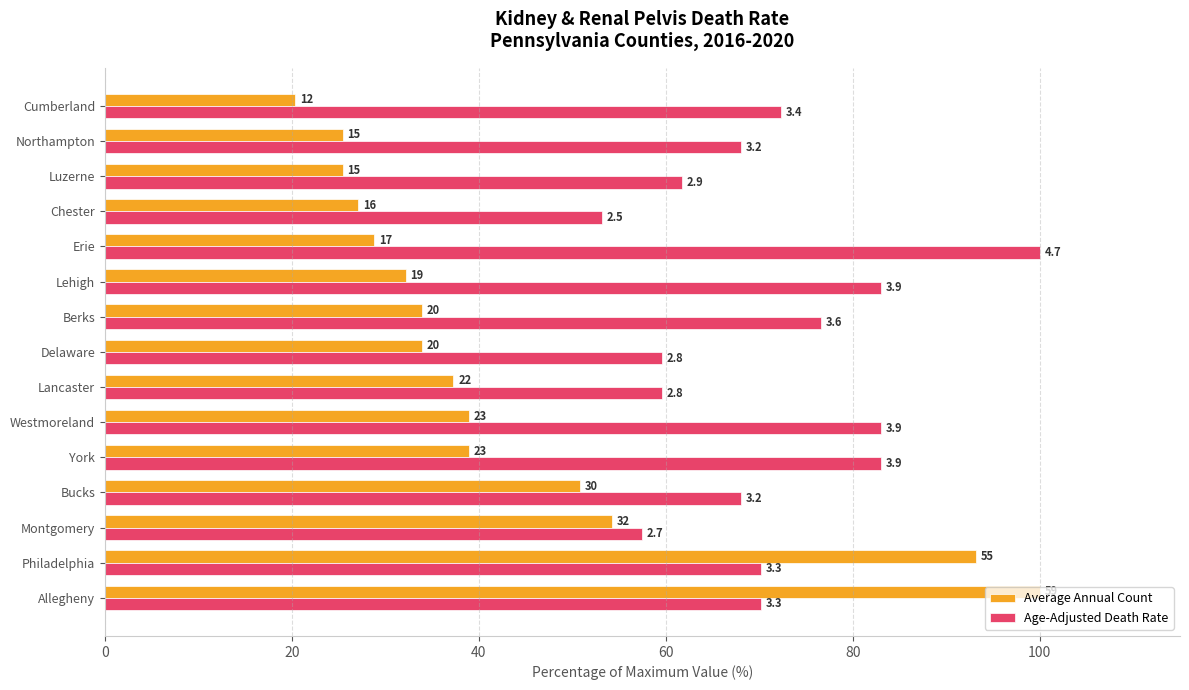

What are all the series names shown in the legend?

Average Annual Count, Age-Adjusted Death Rate